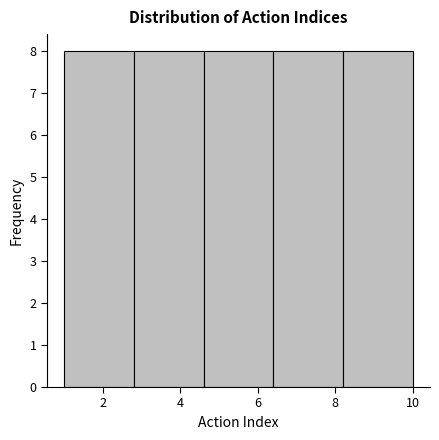

How tall is the bar that spans 2.8 to 4.6 on the x-axis? The values are not printed on the chart, so give them approximately, as read against the axis.

8